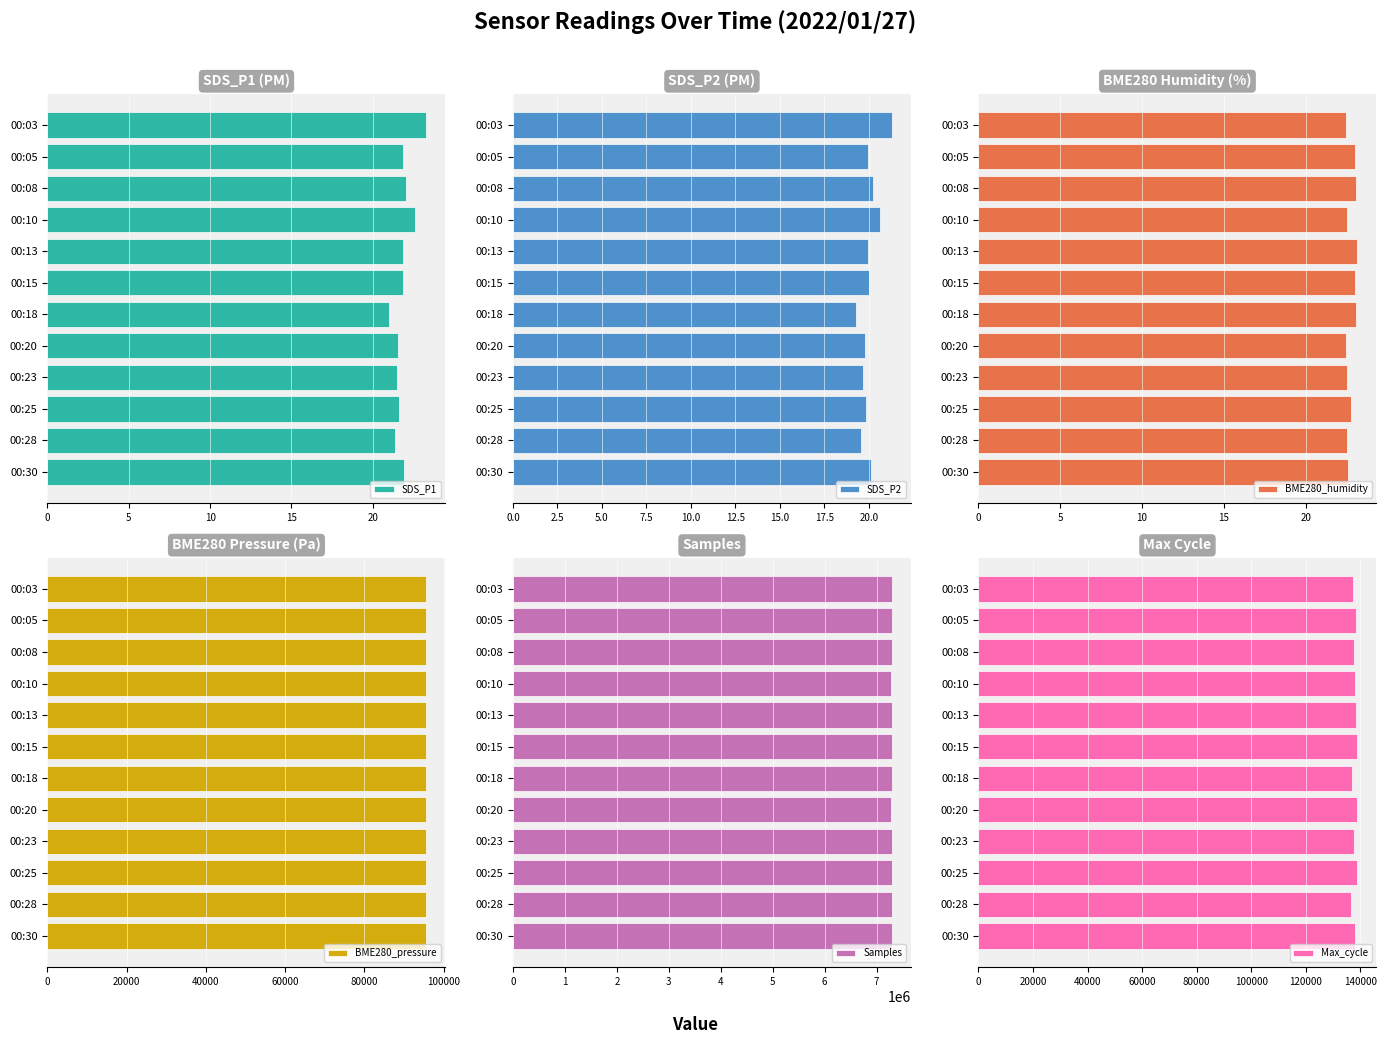

What is the minimum value for BME280_pressure?

95652.1